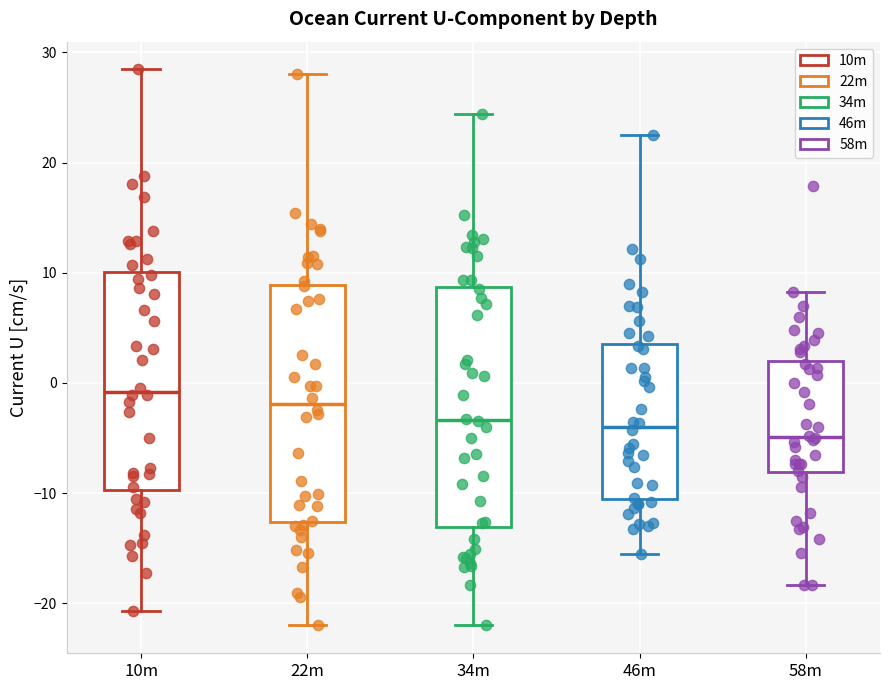

Reading left to right, transcribe this box plot: for each box, give where its median line is, the range the box spans, and where its two whiskers end, as read against the y-axis. The values are not printed on the chart, so give them approximately, as read against the axis.

10m: median -1, box -10 to 10, whiskers -21 to 28
22m: median -2, box -13 to 9, whiskers -22 to 28
34m: median -3, box -13 to 9, whiskers -22 to 24
46m: median -4, box -11 to 4, whiskers -16 to 22
58m: median -5, box -8 to 2, whiskers -18 to 8